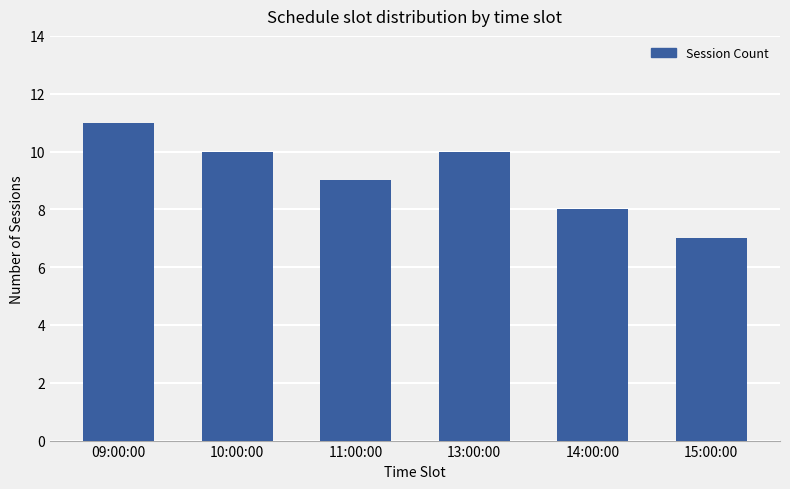

What is the maximum value shown in the chart?

11